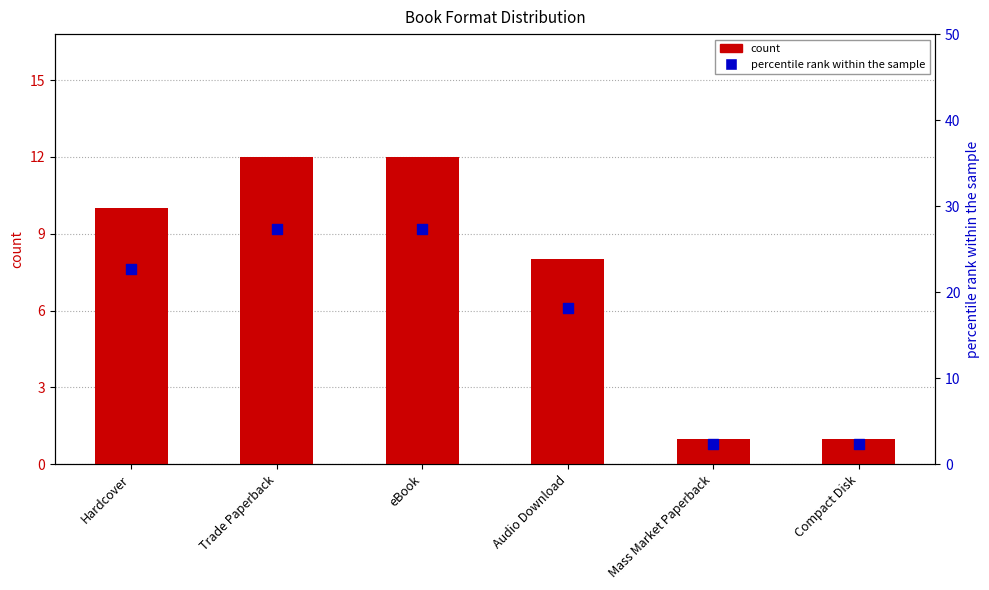

Which series reaches the minimum Y coordinate?

count